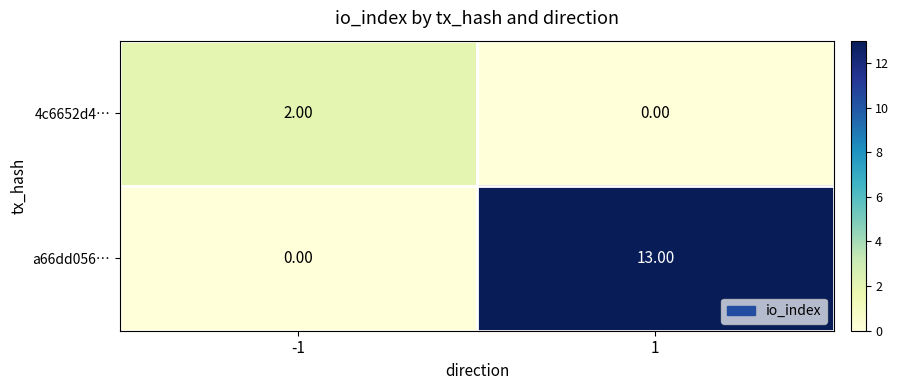

What is the difference between the a66dd056… values at 1 and -1?

13